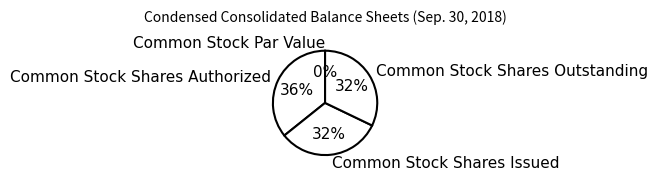

Rank the categories by value from lowest to highest.

Common Stock Par Value, Common Stock Shares Issued, Common Stock Shares Outstanding, Common Stock Shares Authorized